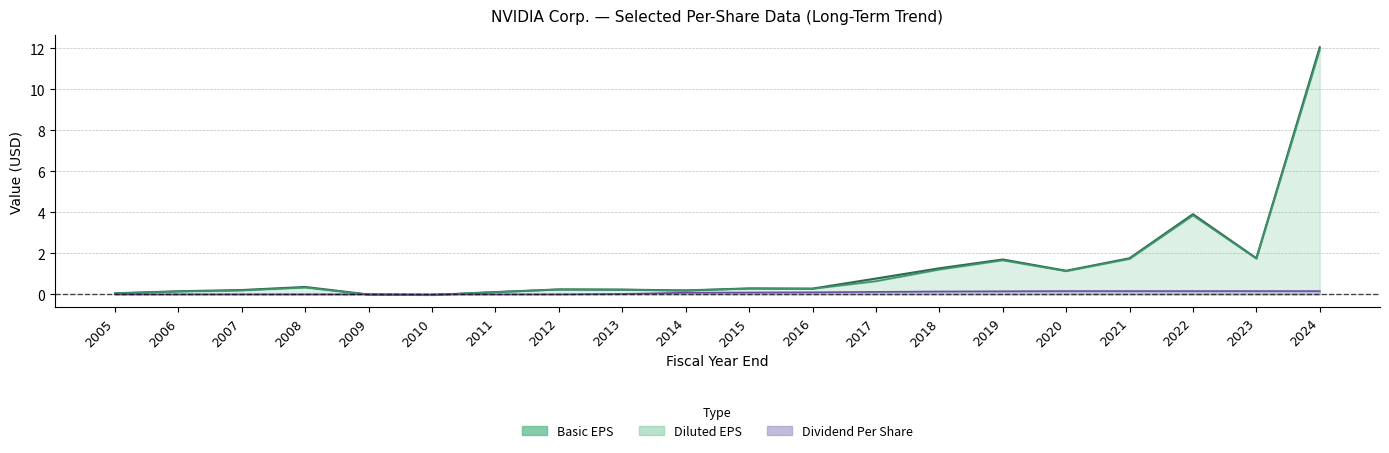

Is it true that Basic EPS equals -0.0 at 2010?

True